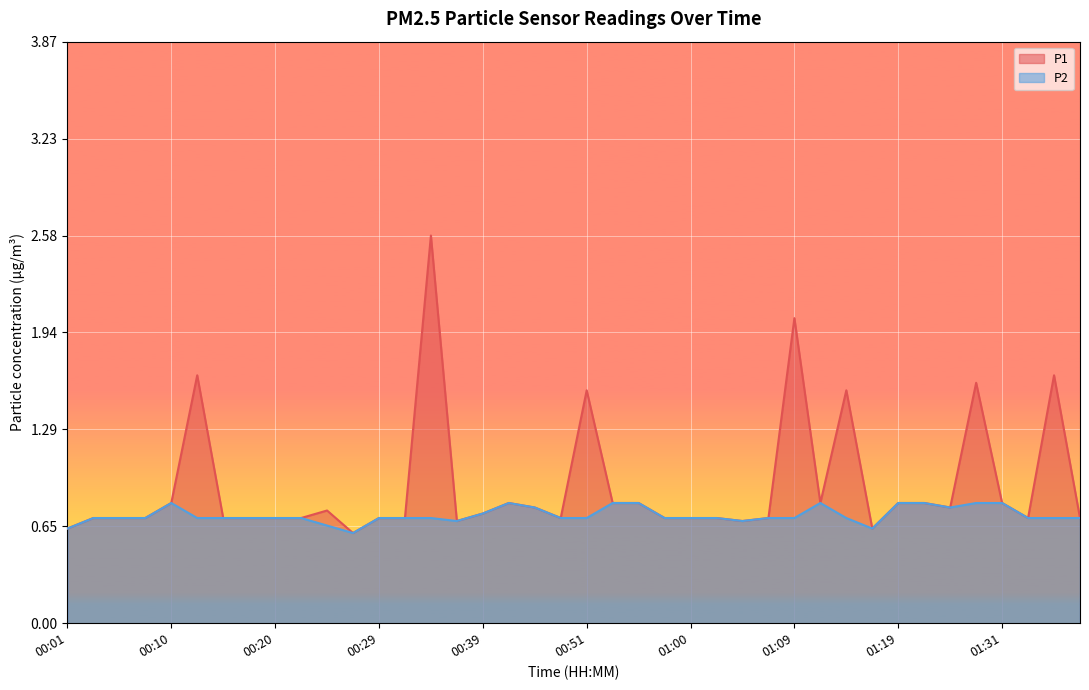

True or false: P2 and P1 intersect in this chart.

False